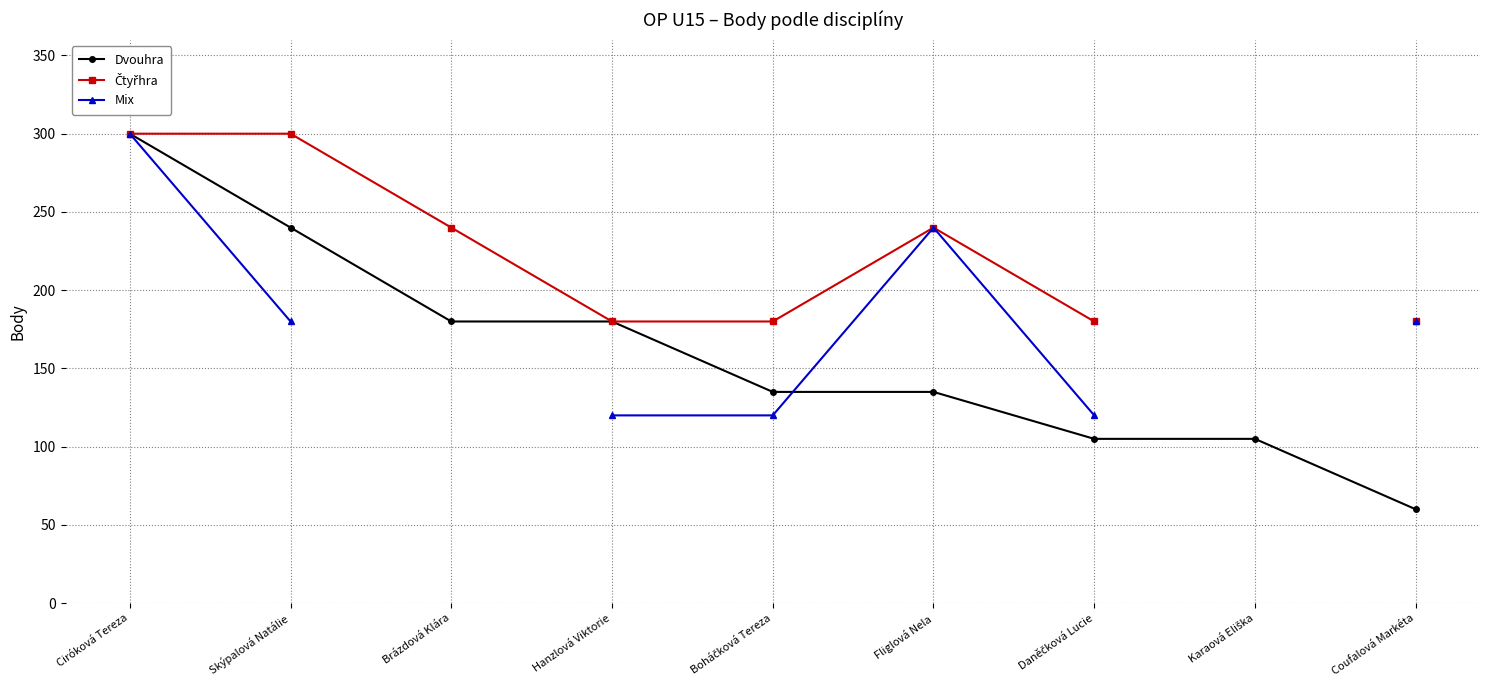

Is it true that Dvouhra equals 105.0 at Karaová Eliška?

True